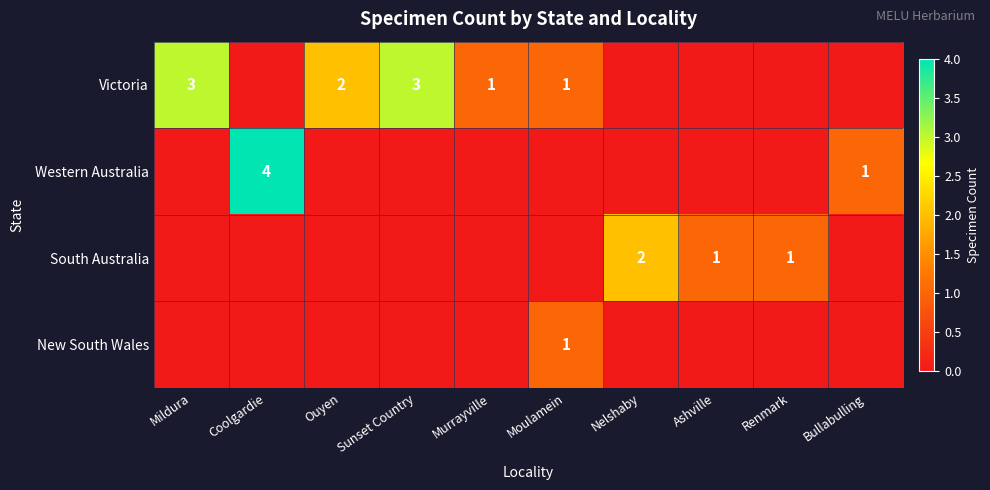

Count the number of data series in this chart.

4